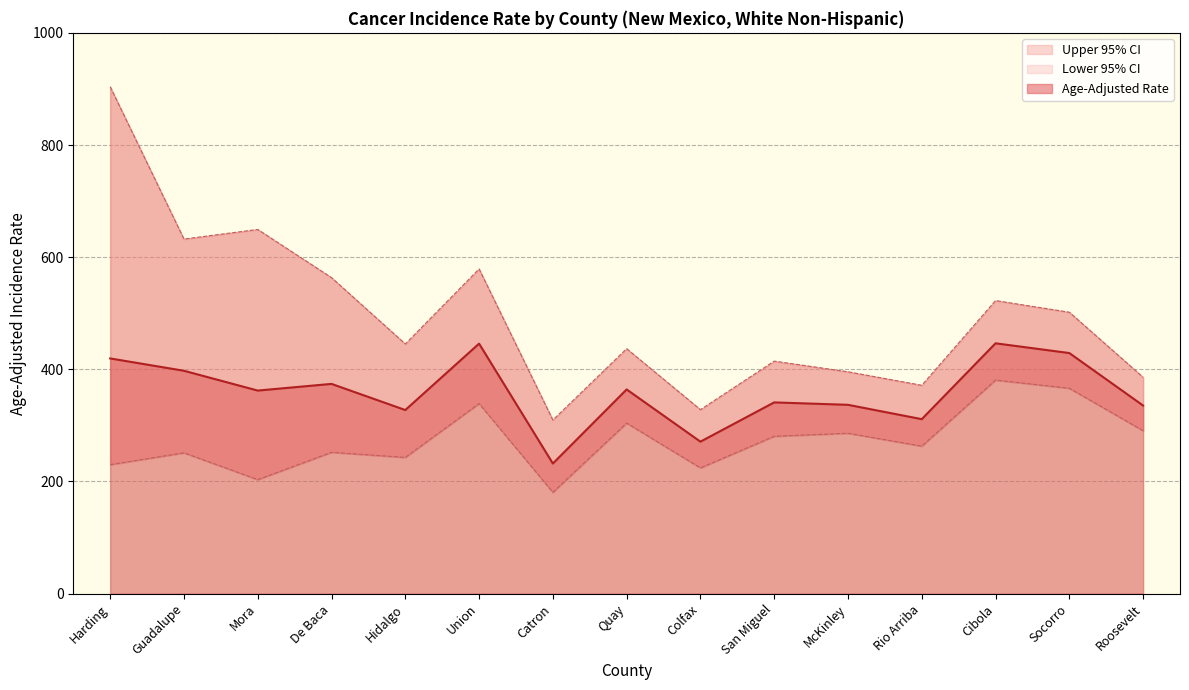

What is the spread (max minus min) of values at Guadalupe?

381.2